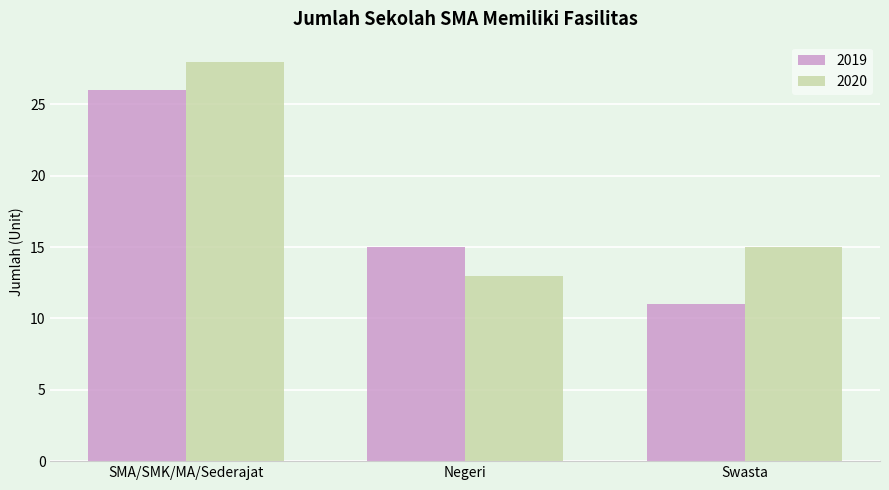

What is the difference between the highest and lowest values at Swasta?

4